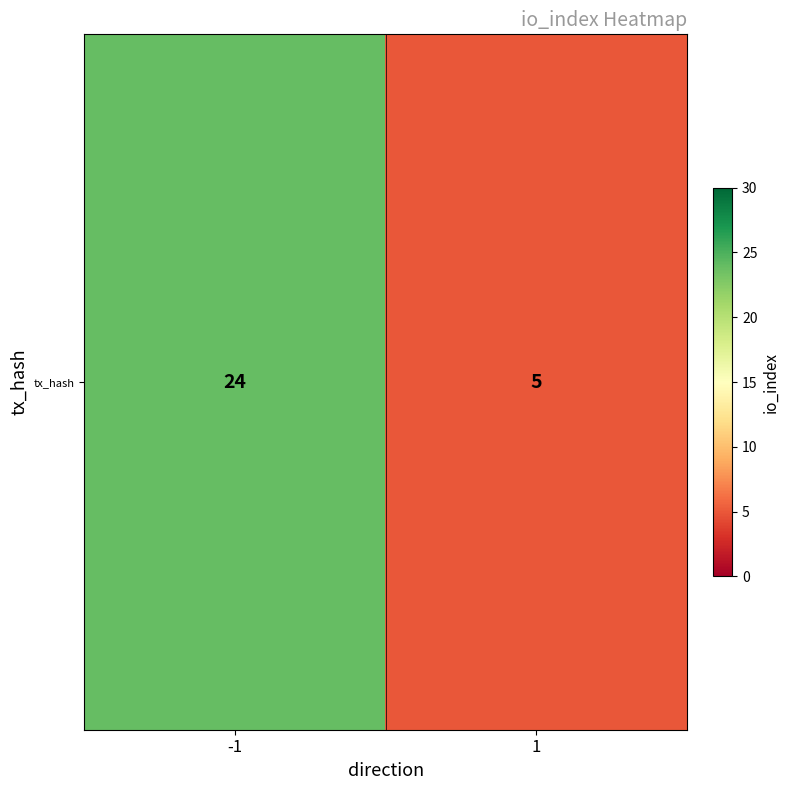

What is the change in value from -1 to 1?

-19